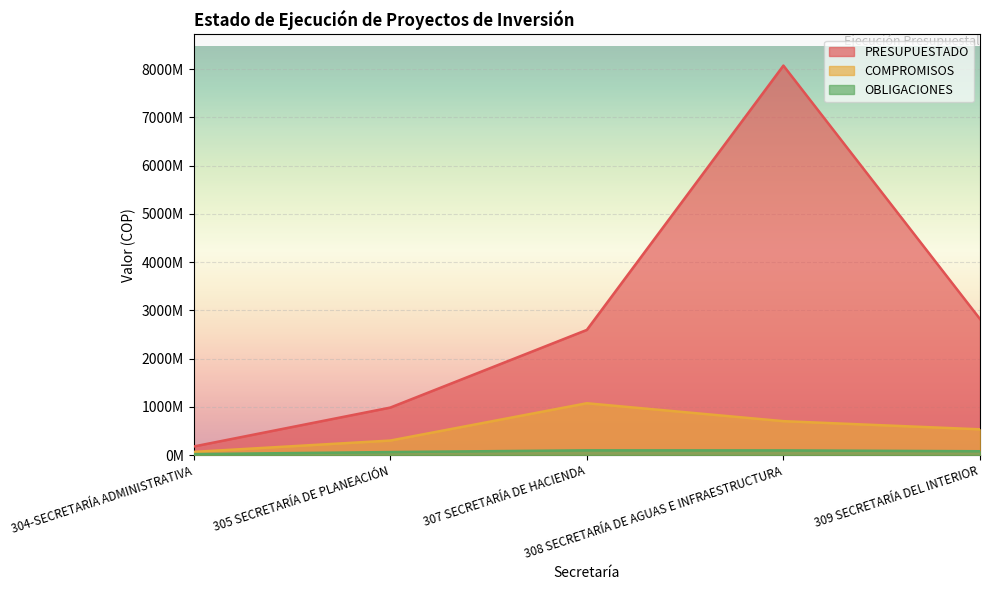

True or false: COMPROMISOS and PRESUPUESTADO cross at least once.

False